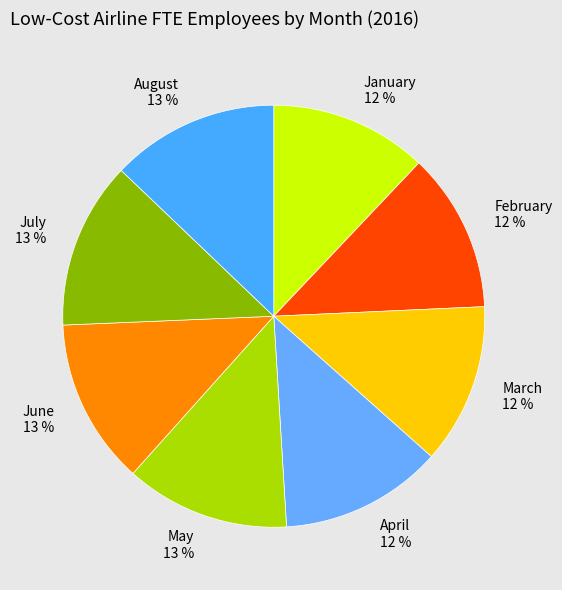

Is the sum of February and March greater than half?

No